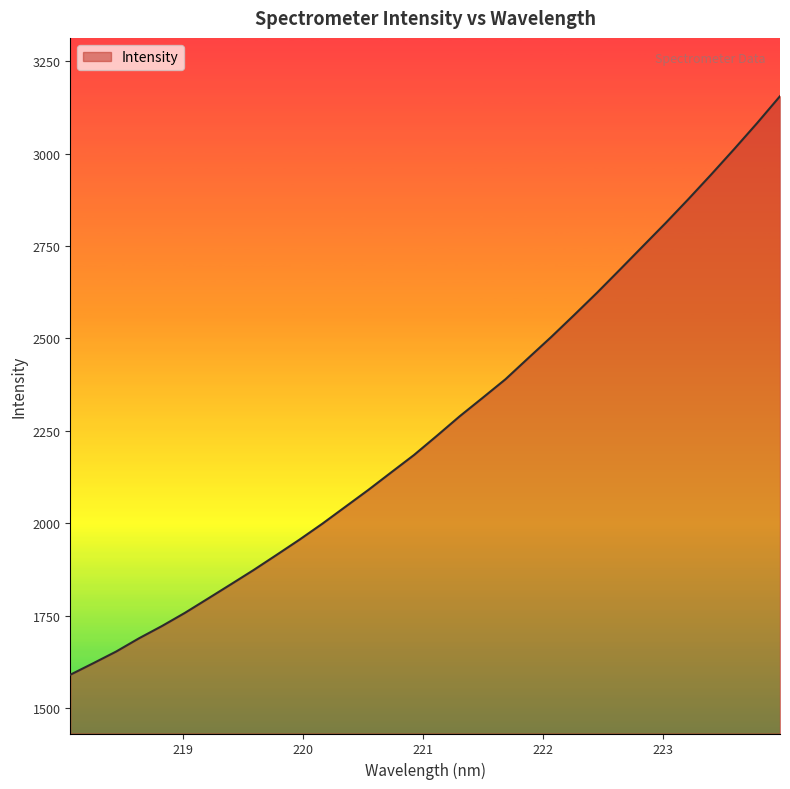

What is the maximum value shown in the chart?

3155.4